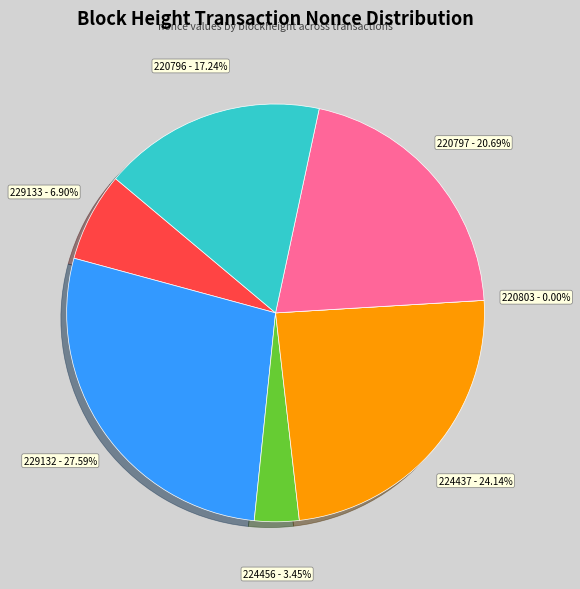

The 224456 slice represents 1% of the pie. True or false?

False